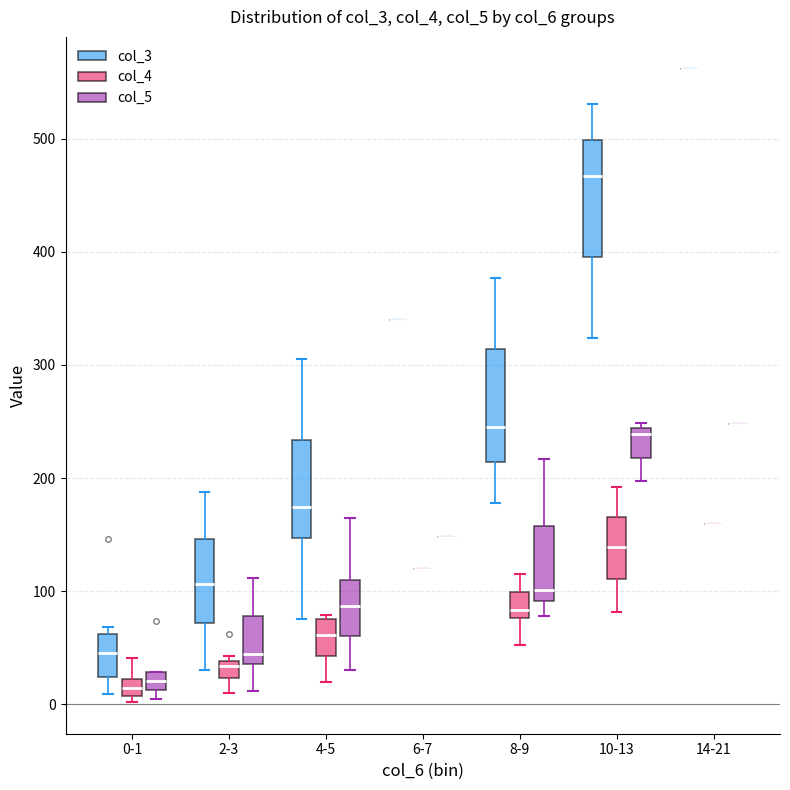

Reading left to right, transcribe this box plot: for each box, give where its median line is, the range the box spans, and where its two whiskers end, as read against the y-axis. The values are not printed on the chart, so give them approximately, as read against the axis.

0-1 (col_3): median 50, box 20 to 60, whiskers 10 to 70
0-1 (col_4): median 10 (inside the box), box 10 to 20, whiskers 0 to 40
0-1 (col_5): median 20, box 10 to 30, whiskers 10 (just below the box's lower edge) to 30
2-3 (col_3): median 110, box 70 to 150, whiskers 30 to 190
2-3 (col_4): median 30, box 20 to 40, whiskers 10 to 40 (just above the box's upper edge)
2-3 (col_5): median 40 (just above the box's lower edge), box 40 to 80, whiskers 10 to 110
4-5 (col_3): median 170, box 150 to 230, whiskers 80 to 310
4-5 (col_4): median 60, box 40 to 80, whiskers 20 to 80 (just above the box's upper edge)
4-5 (col_5): median 90, box 60 to 110, whiskers 30 to 170
6-7 (col_3): box collapsed to a line at 340, whiskers 340 to 340
6-7 (col_4): box collapsed to a line at 120, whiskers 120 to 120
6-7 (col_5): box collapsed to a line at 150, whiskers 150 to 150
8-9 (col_3): median 250, box 210 to 310, whiskers 180 to 380
8-9 (col_4): median 80 (just above the box's lower edge), box 80 to 100, whiskers 50 to 120
8-9 (col_5): median 100, box 90 to 160, whiskers 80 to 220
10-13 (col_3): median 470, box 400 to 500, whiskers 320 to 530
10-13 (col_4): median 140, box 110 to 170, whiskers 80 to 190
10-13 (col_5): median 240 (just below the box's upper edge), box 220 to 240, whiskers 200 to 250
14-21 (col_3): box collapsed to a line at 560, whiskers 560 to 560
14-21 (col_4): box collapsed to a line at 160, whiskers 160 to 160
14-21 (col_5): box collapsed to a line at 250, whiskers 250 to 250